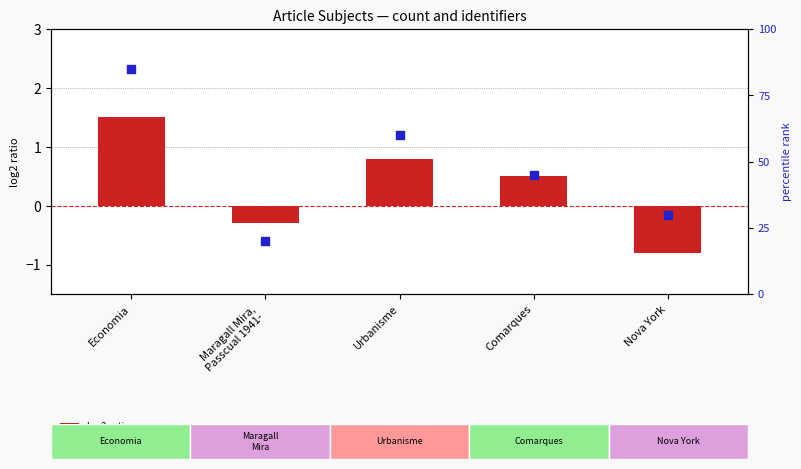

Which series has the largest Y range (max minus min)?

percentile rank within the sample